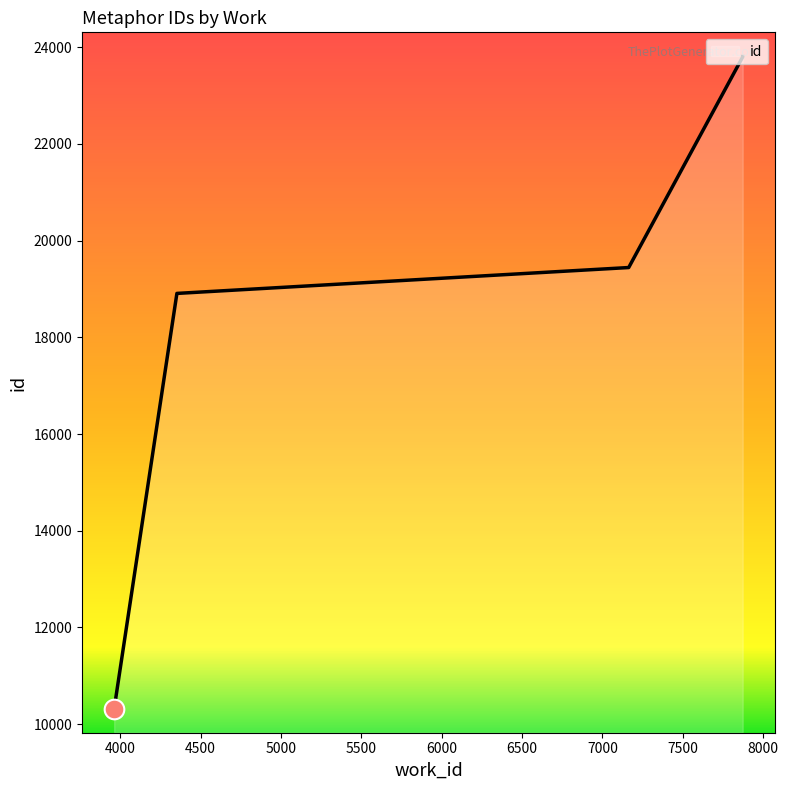

What is the change in value from 3963 to 4353?

+8582